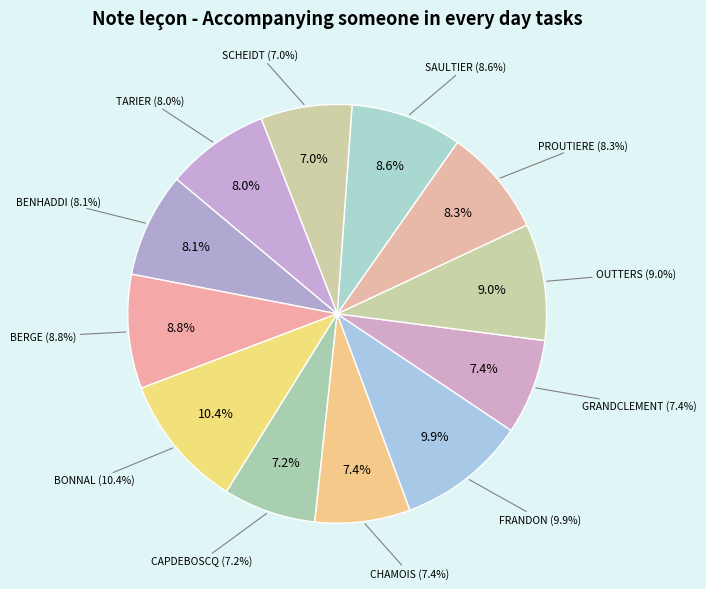

To the nearest percent, what is the difference between the SCHEIDT and FRANDON slice percentages?

3%